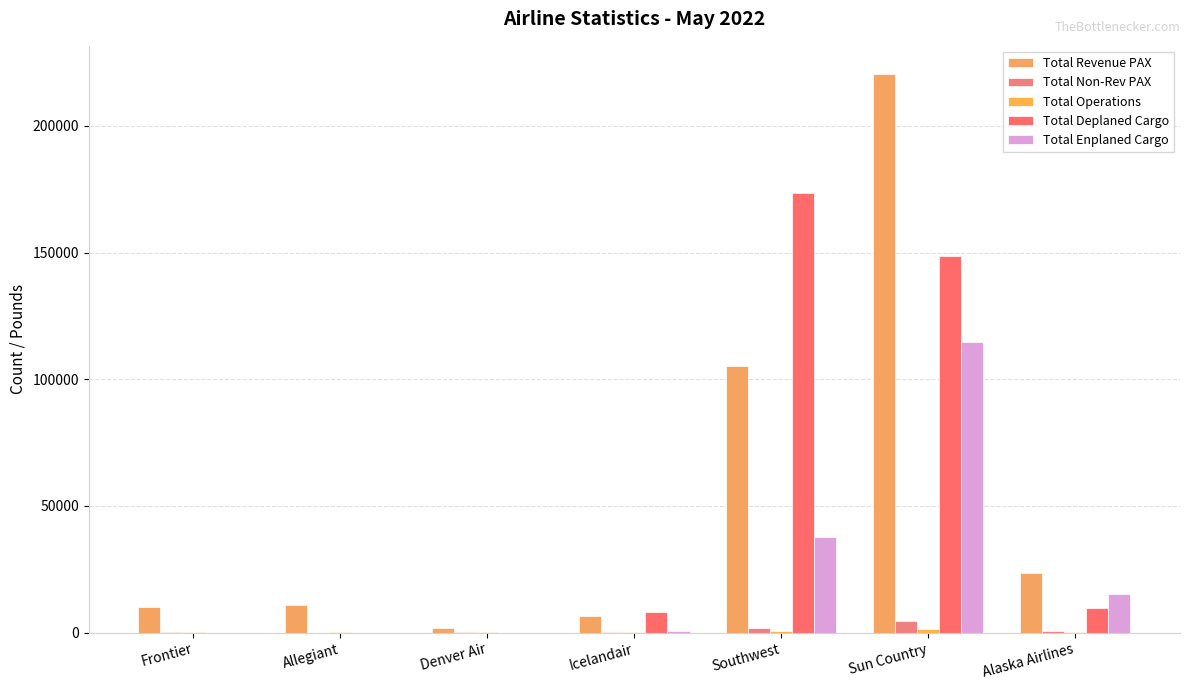

What value does the Total Non-Rev PAX series have at Alaska Airlines, to the nearest 50?

600